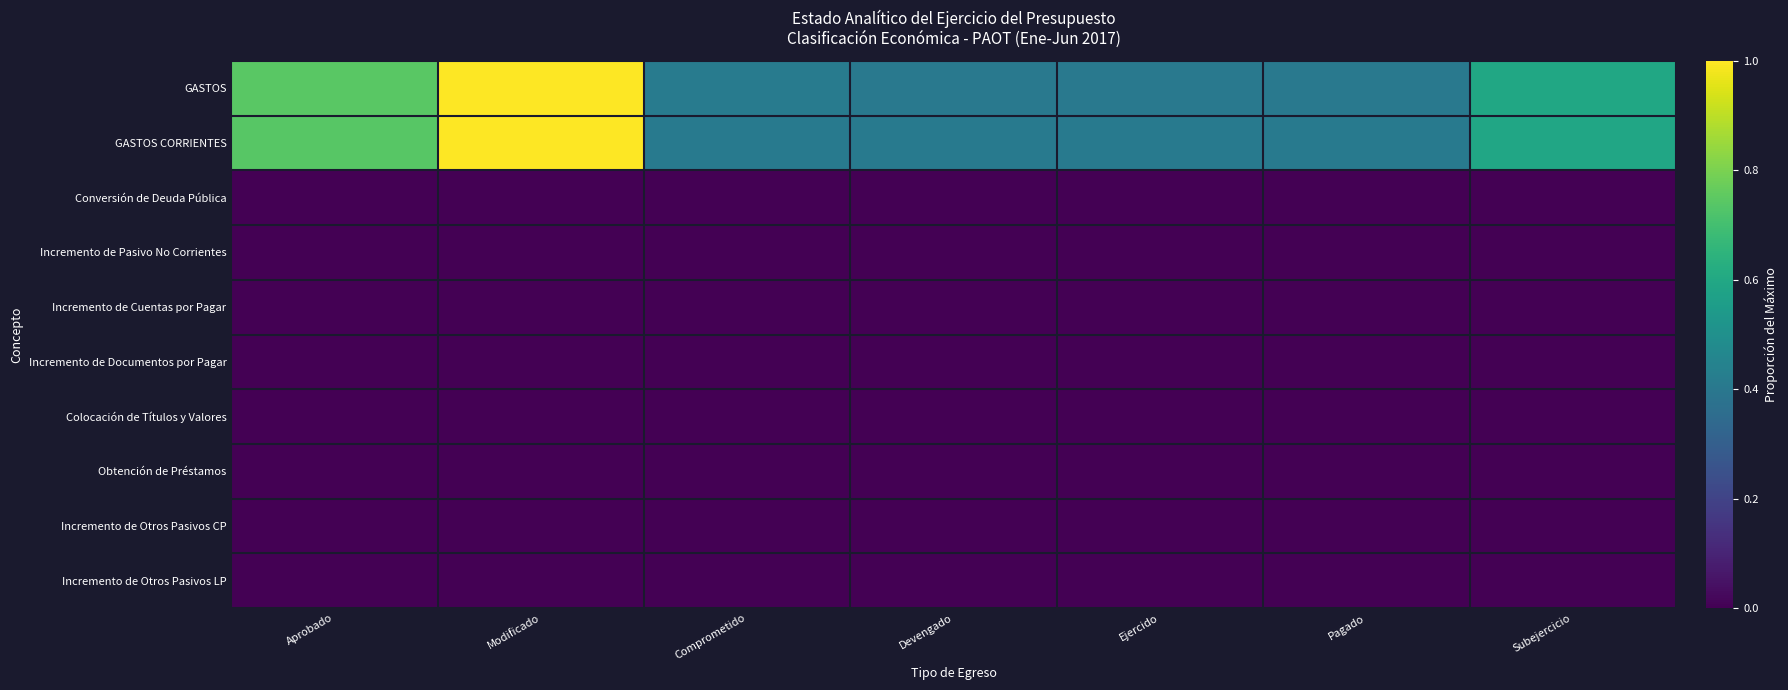

How many data points does each series have?

7